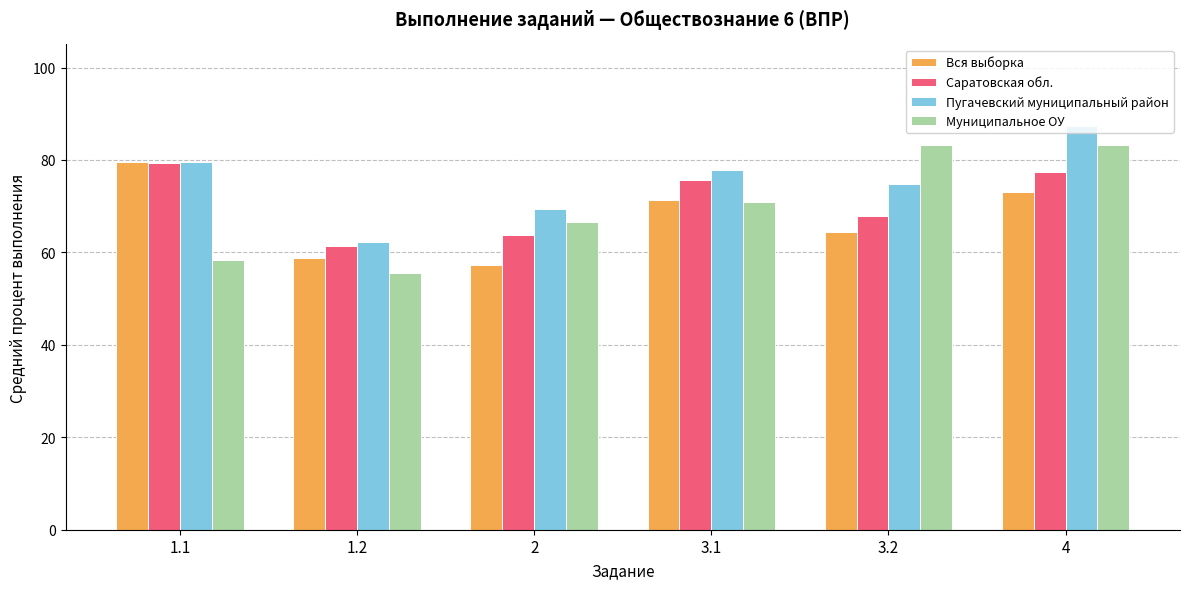

How many groups of bars are there?

6